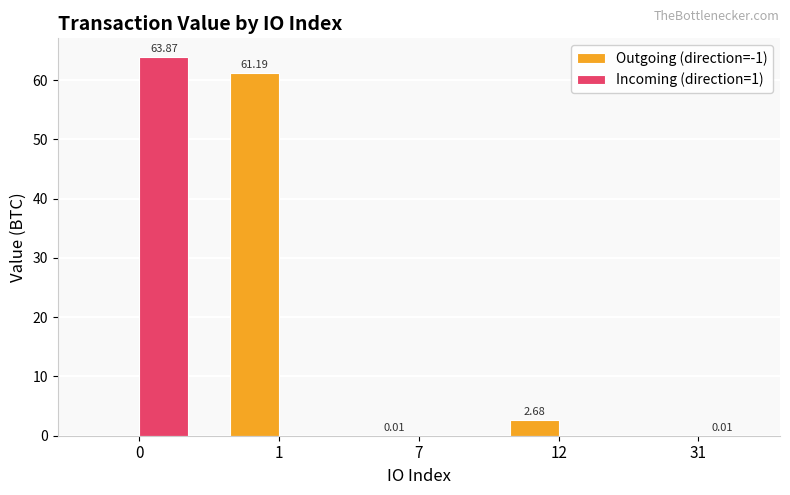

What is the sum of all Incoming (direction=1) values?

63.9